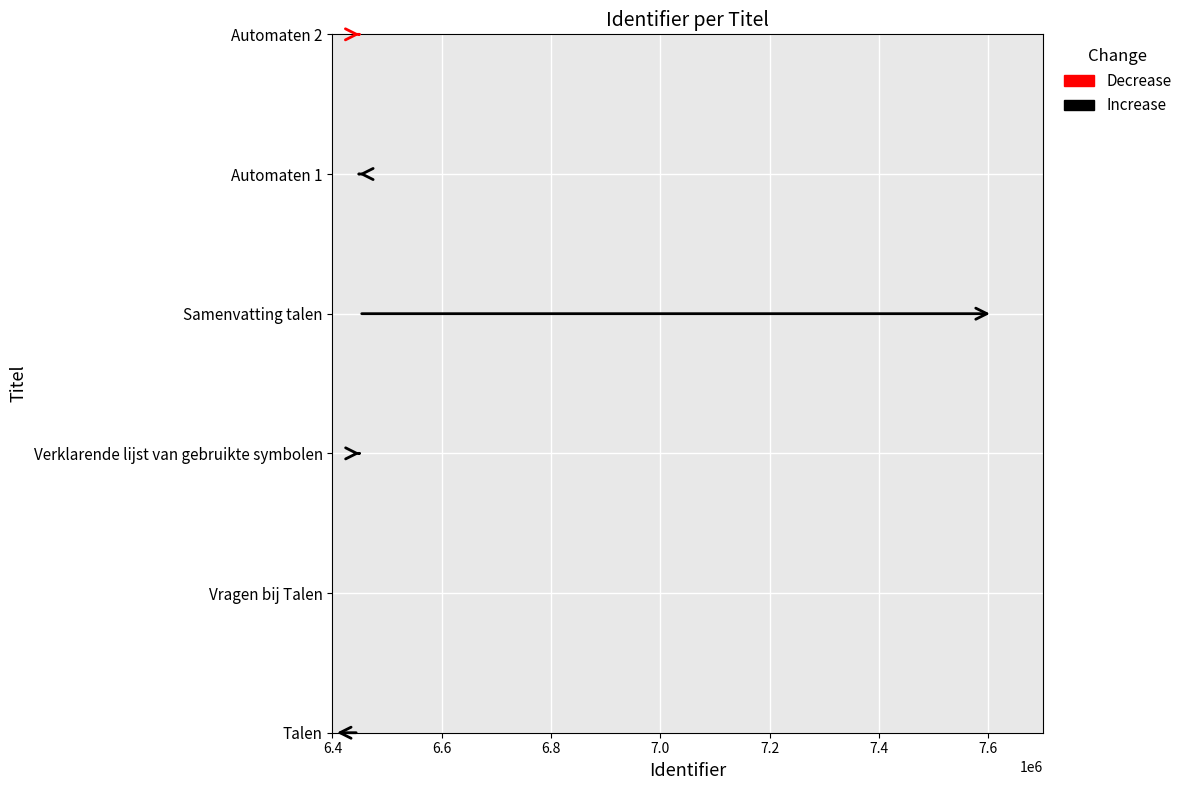

At which category does the chart reach its minimum across all series?

Talen